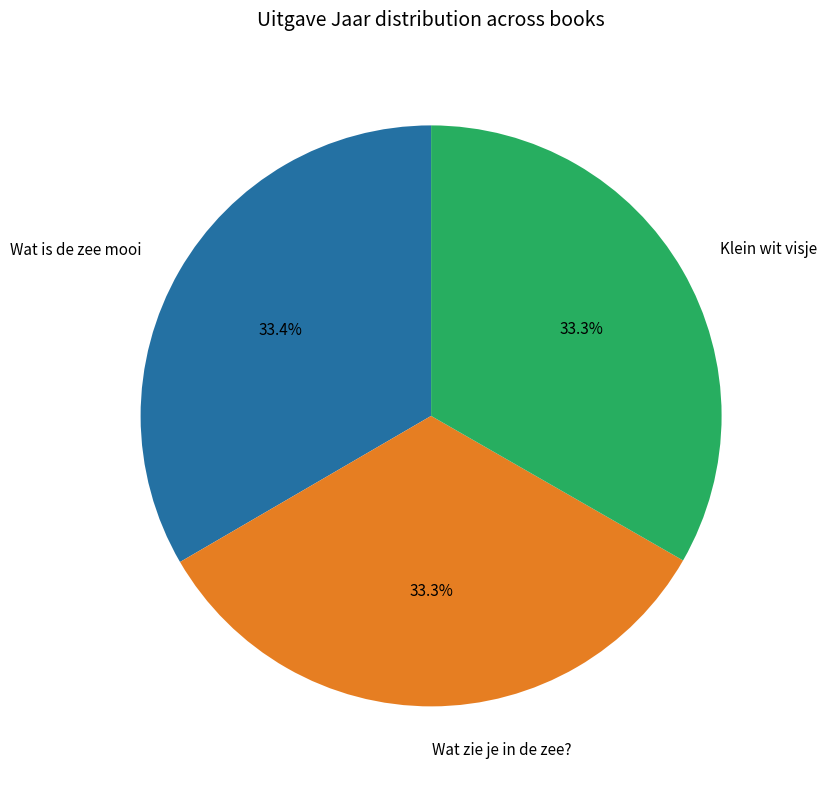

How many segments does this pie chart have?

3